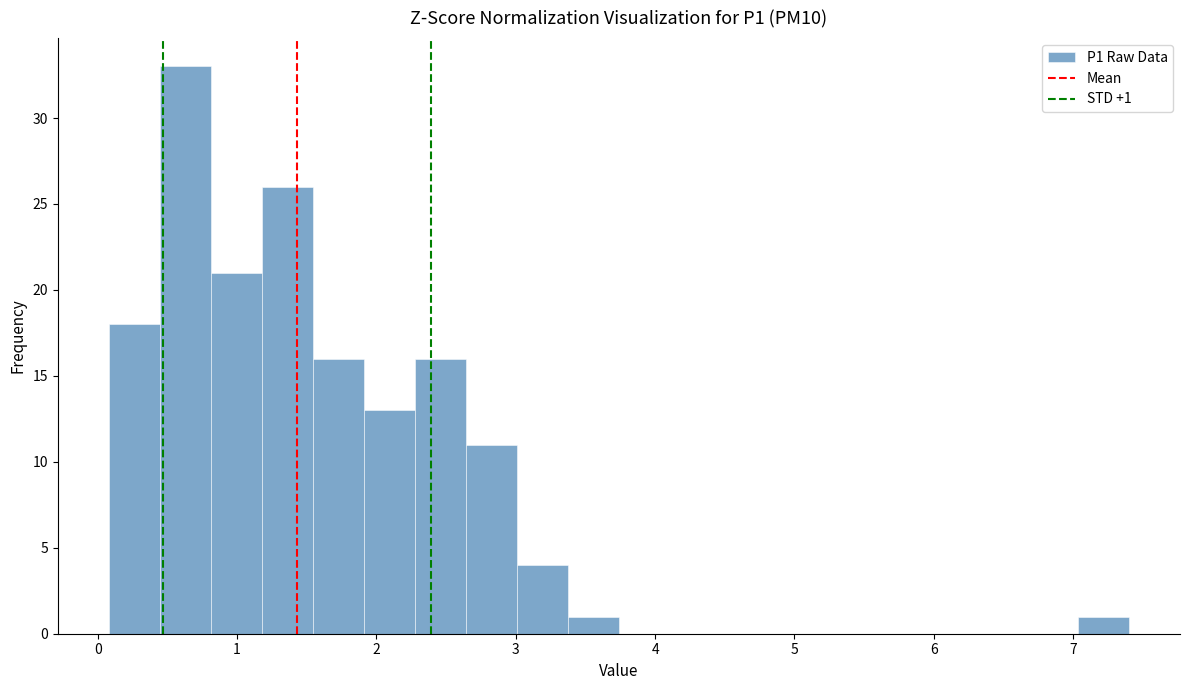

Around what value on the x-axis is the tallest bar? Give the approximate position of its centre, as read against the axis.

0.6